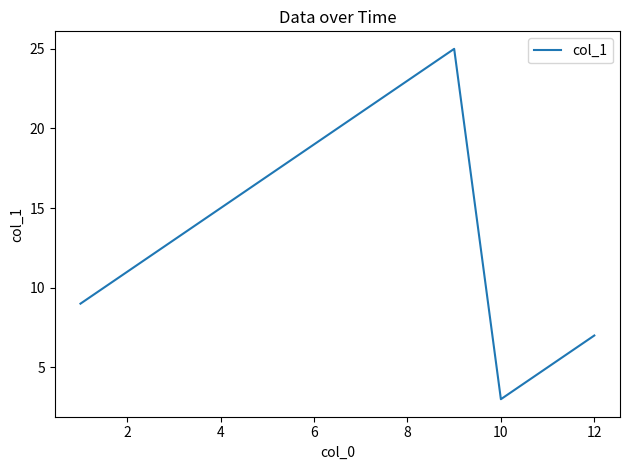

Reading left to right, list all the values displayed in this chart.

9	11	13	15	17	19	21	23	25	3	5	7